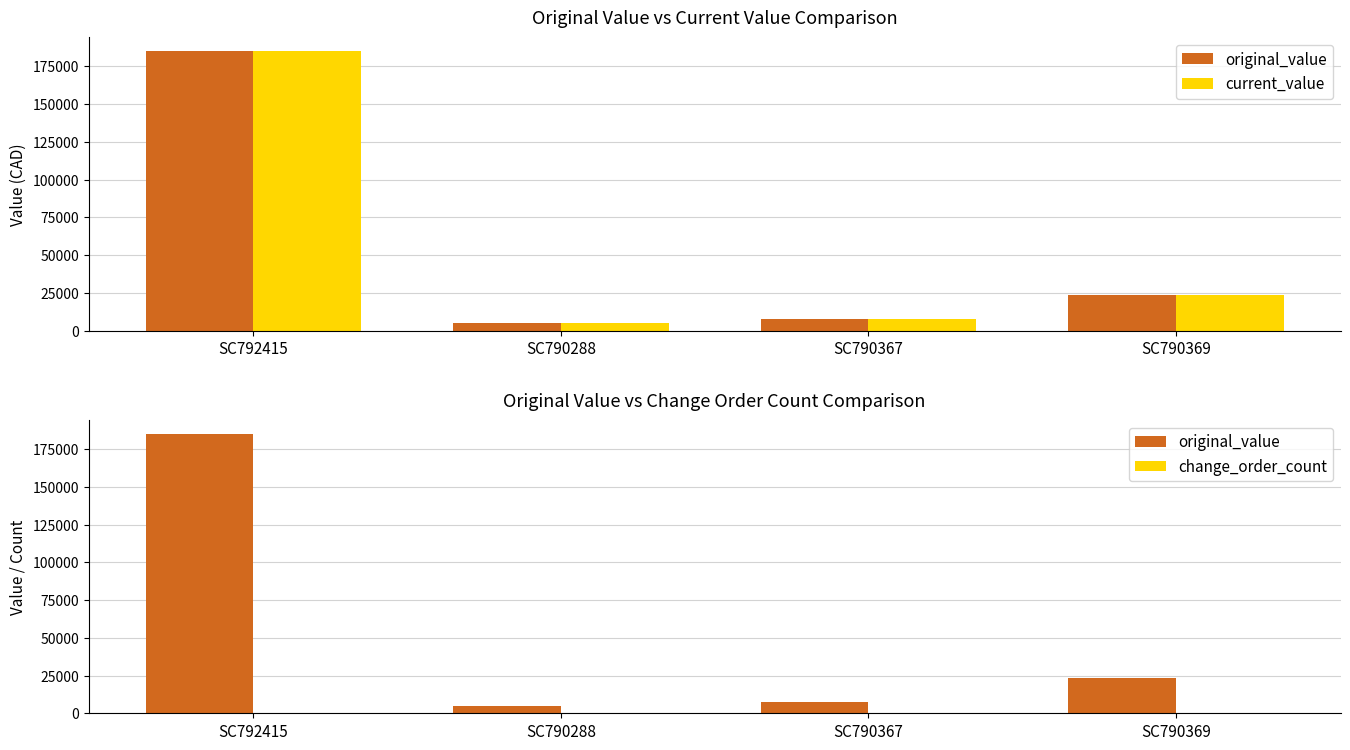

Reading left to right, what are all the values shown in this chart?

original_value: 185000	5138	7654	23652
current_value: 185000	5138	7654	23652
change_order_count: 0	0	0	0